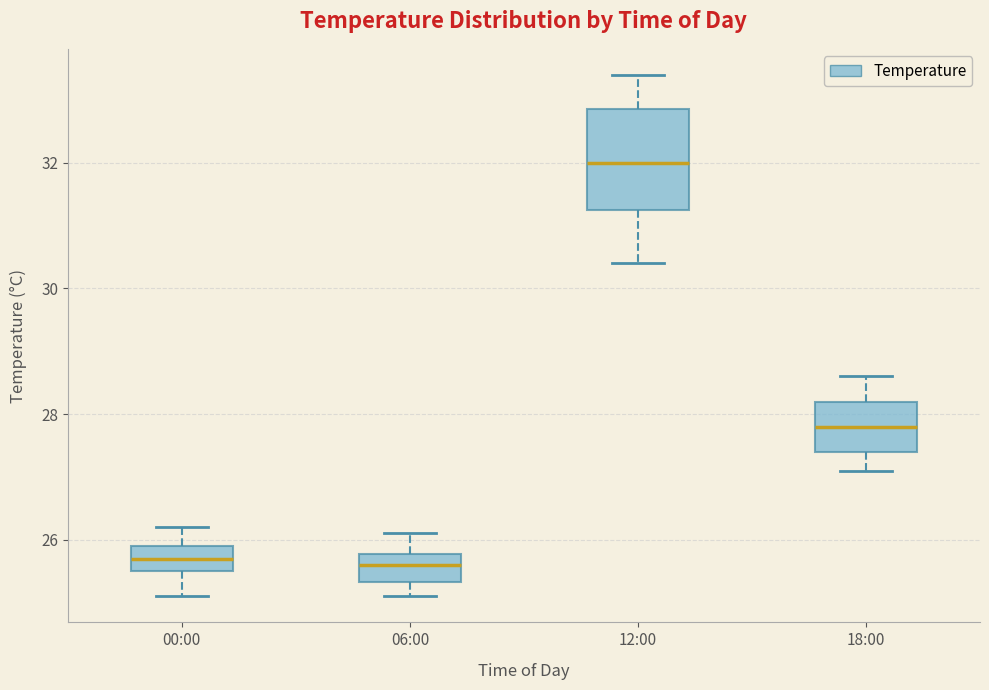

Which box is the tallest, from its lower edge to its upper edge?

12:00